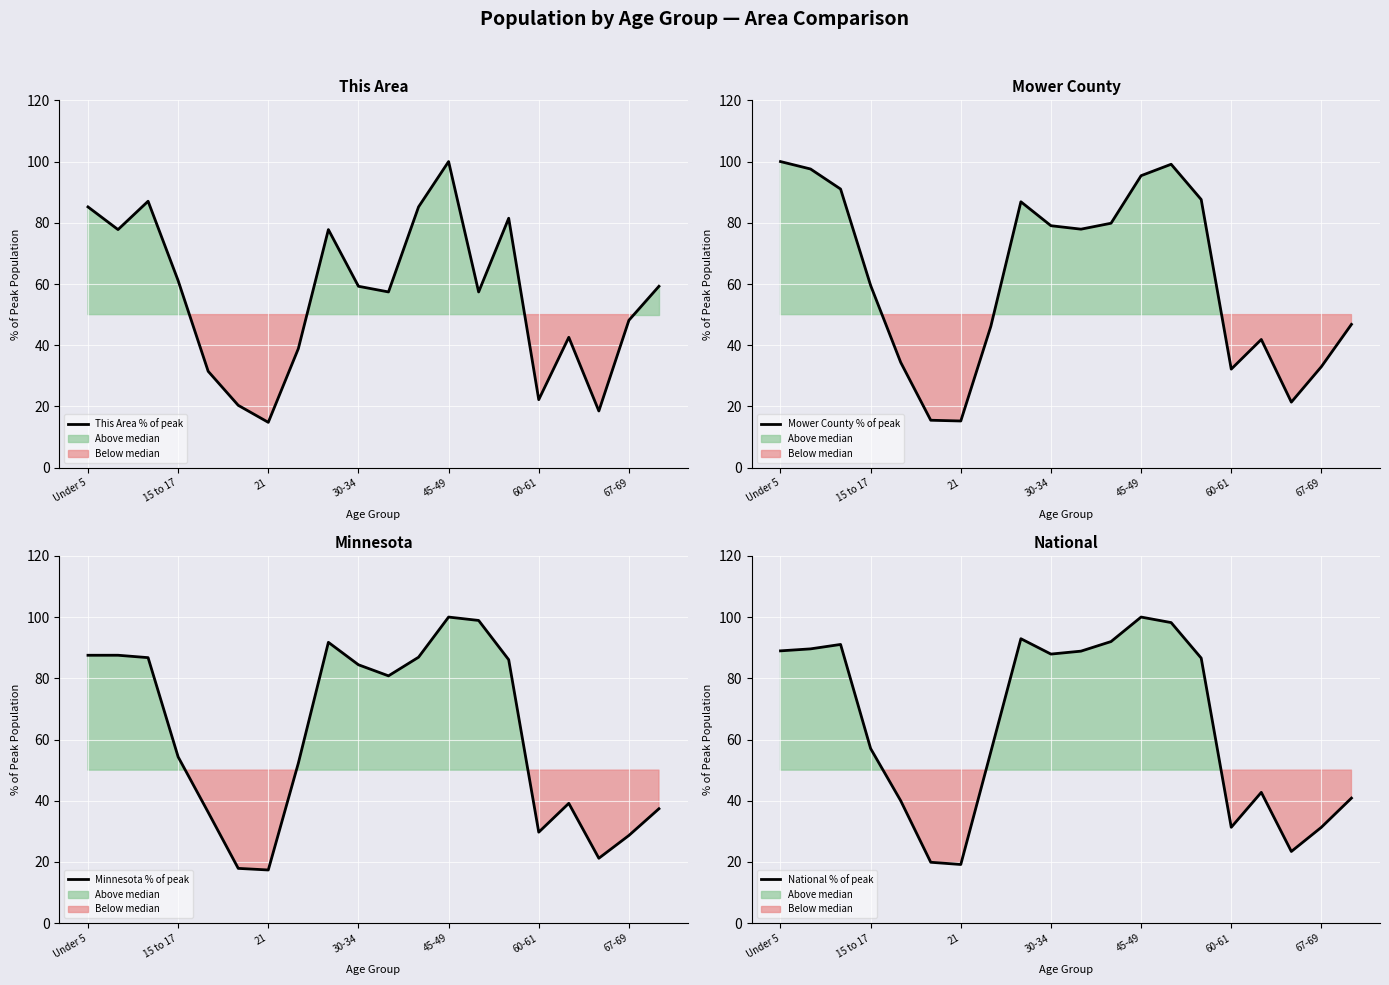

How many times do This Area % of peak and National % of peak cross each other?

5